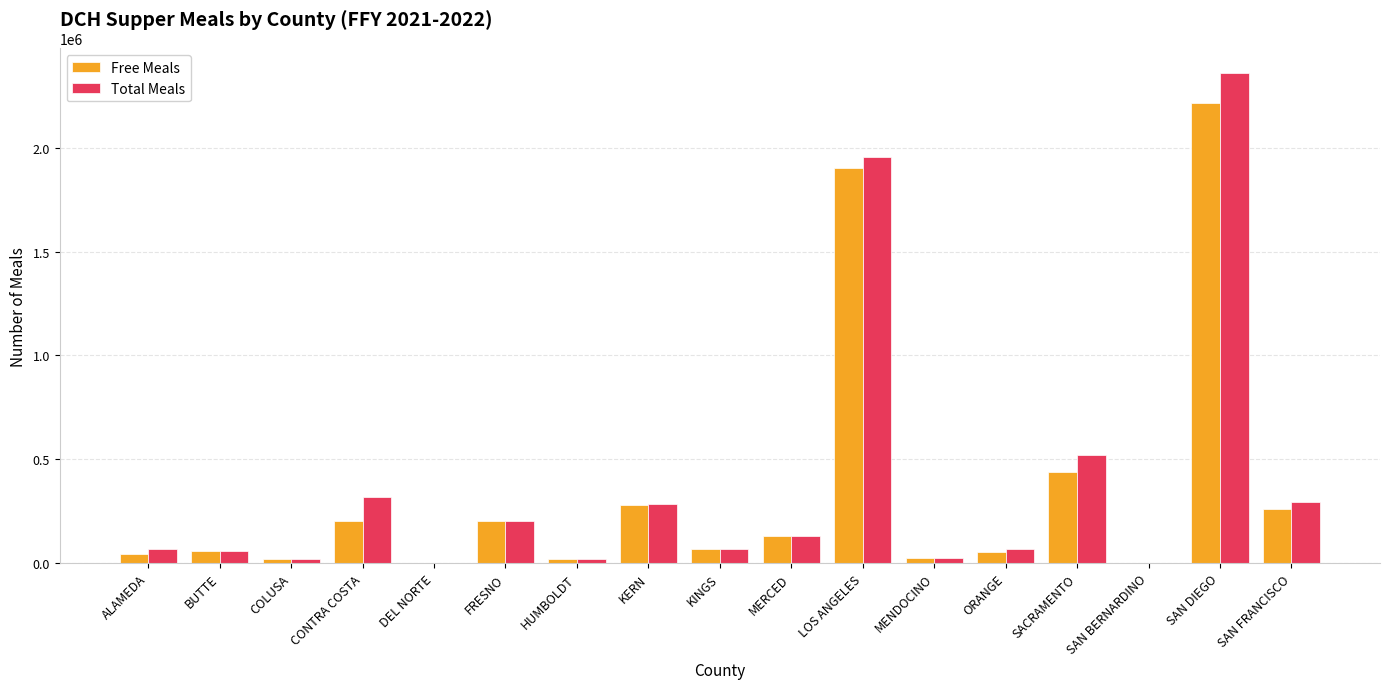

Read the Free Meals value at LOS ANGELES.

1900877